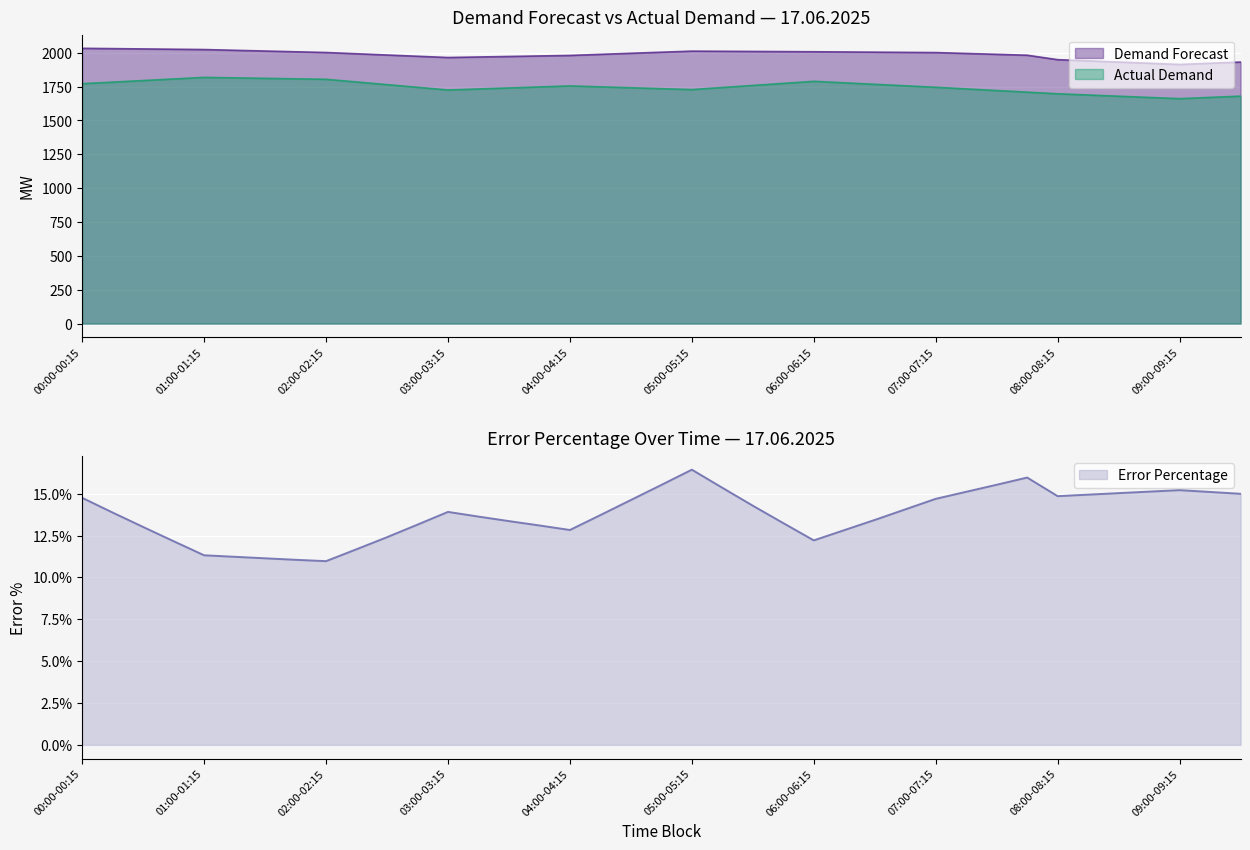

What is the approximate value of Actual Demand at 21?

1743.2